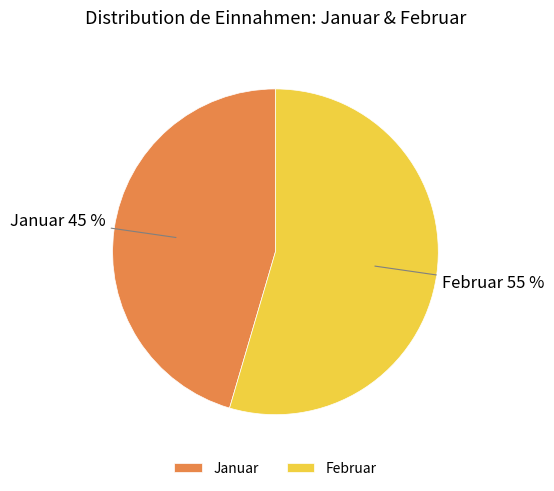

The Januar slice represents 45% of the pie. True or false?

True